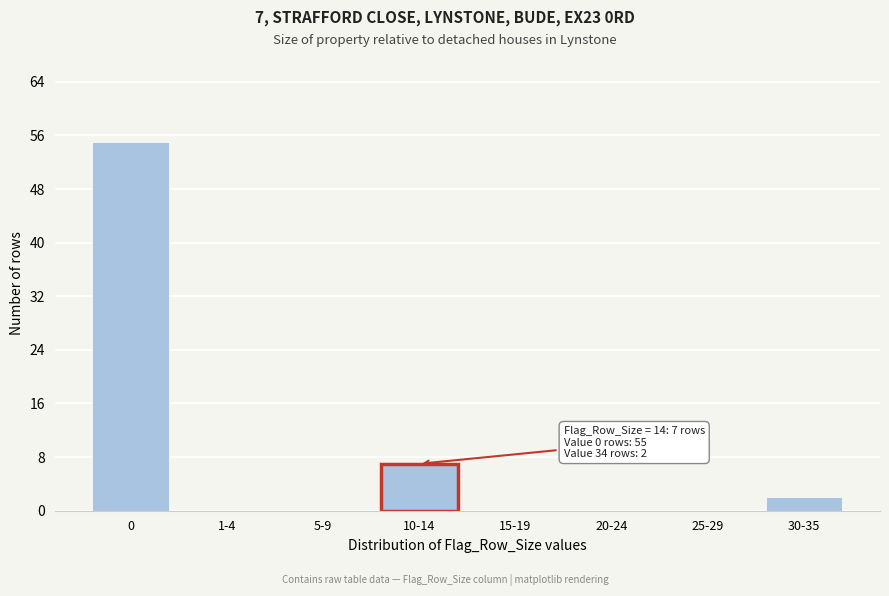

Reading left to right, what are all the values shown in this chart?

0=55	1-4=0	5-9=0	10-14=7	15-19=0	20-24=0	25-29=0	30-35=2